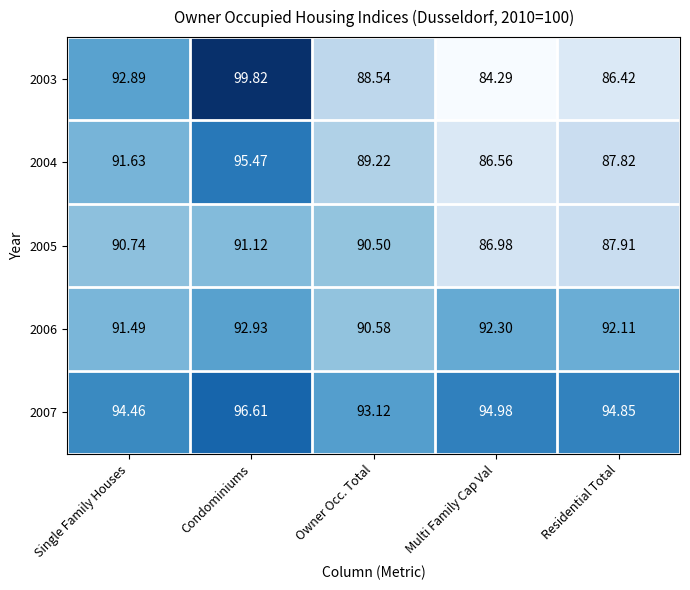

Where does the 2005 series first go above 90?

Single Family Houses